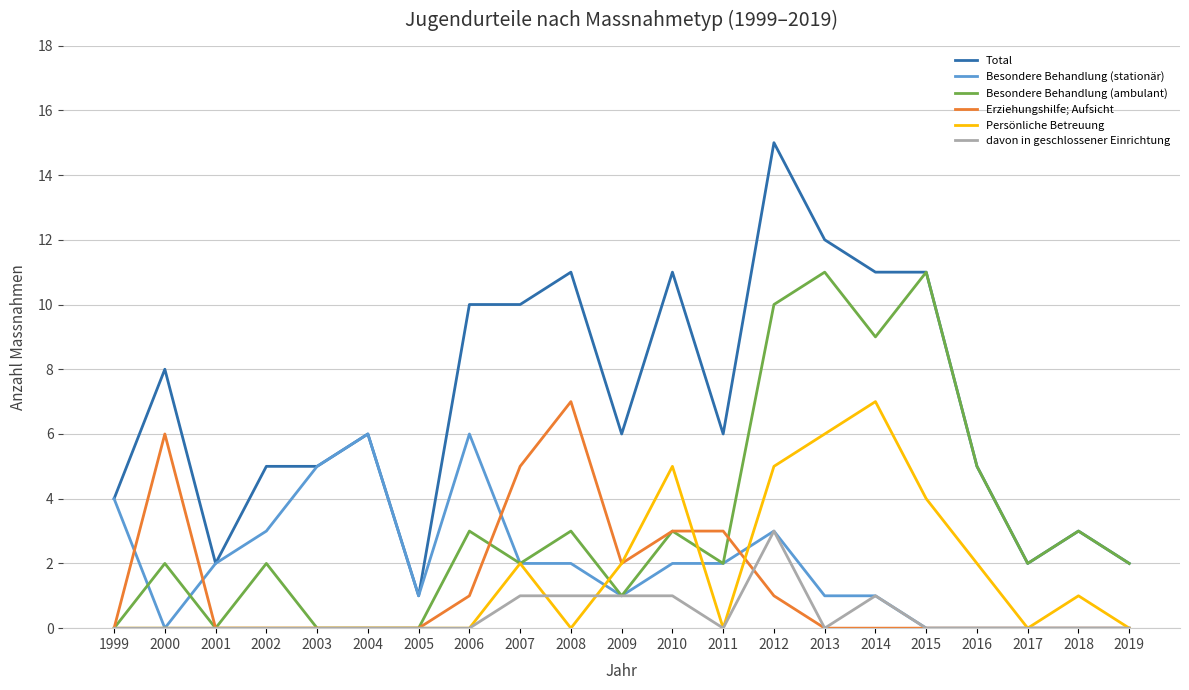

What value does the Total series have at 2003?

5